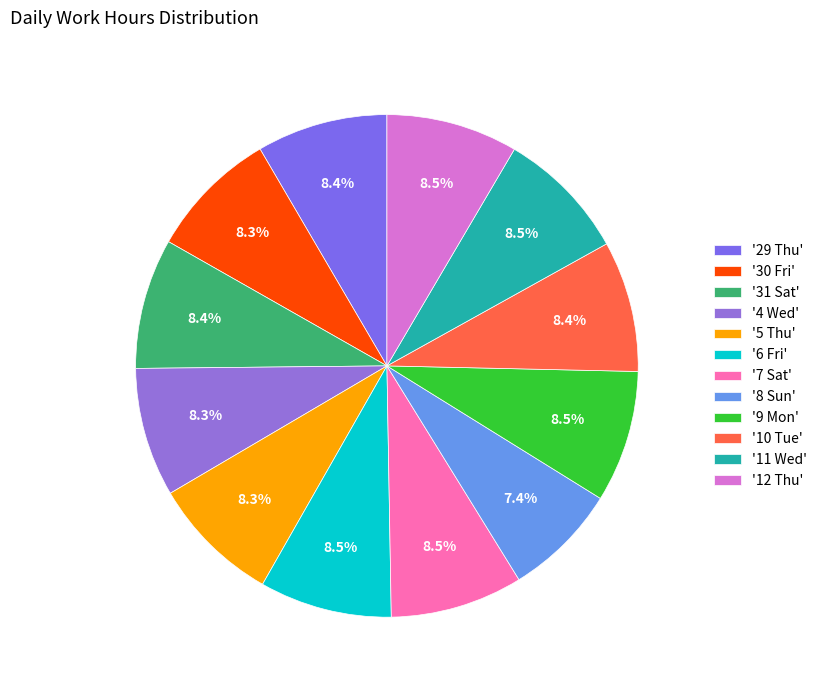

Rank the categories by value from lowest to highest.

8 Sun, 4 Wed, 5 Thu, 30 Fri, 31 Sat, 29 Thu, 10 Tue, 11 Wed, 12 Thu, 9 Mon, 6 Fri, 7 Sat